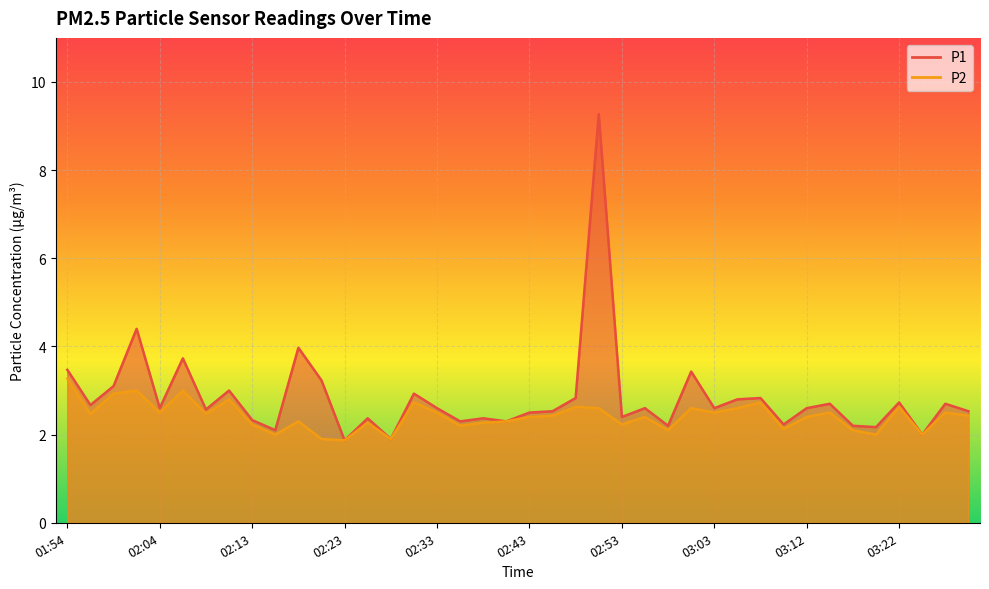

What position from the right is 02:16?

31